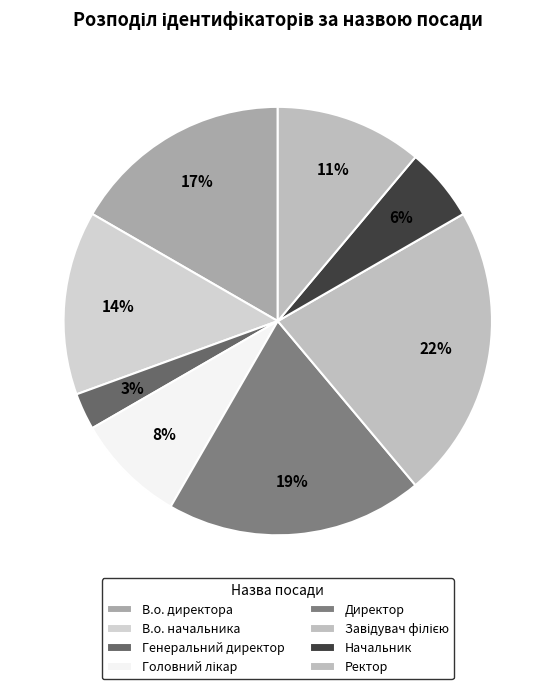

What is the smallest slice in the pie chart?

Генеральний директор